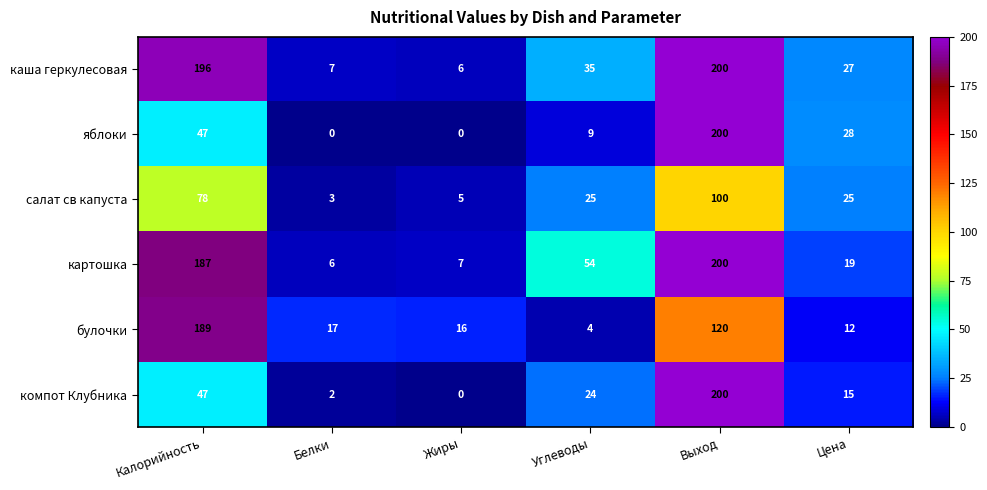

What is the difference between the булочки values at Выход and Цена?

108